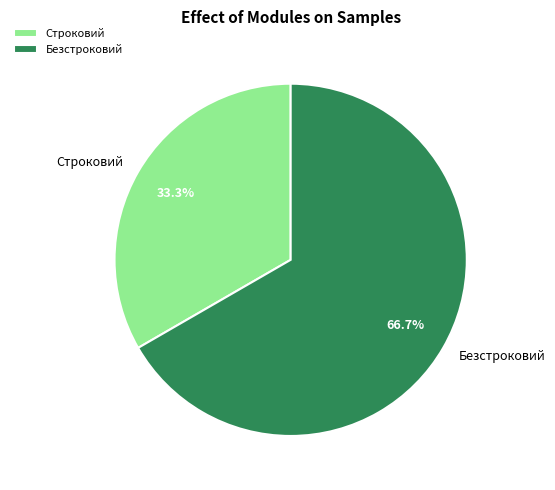

The Безстроковий slice represents 67% of the pie. True or false?

True